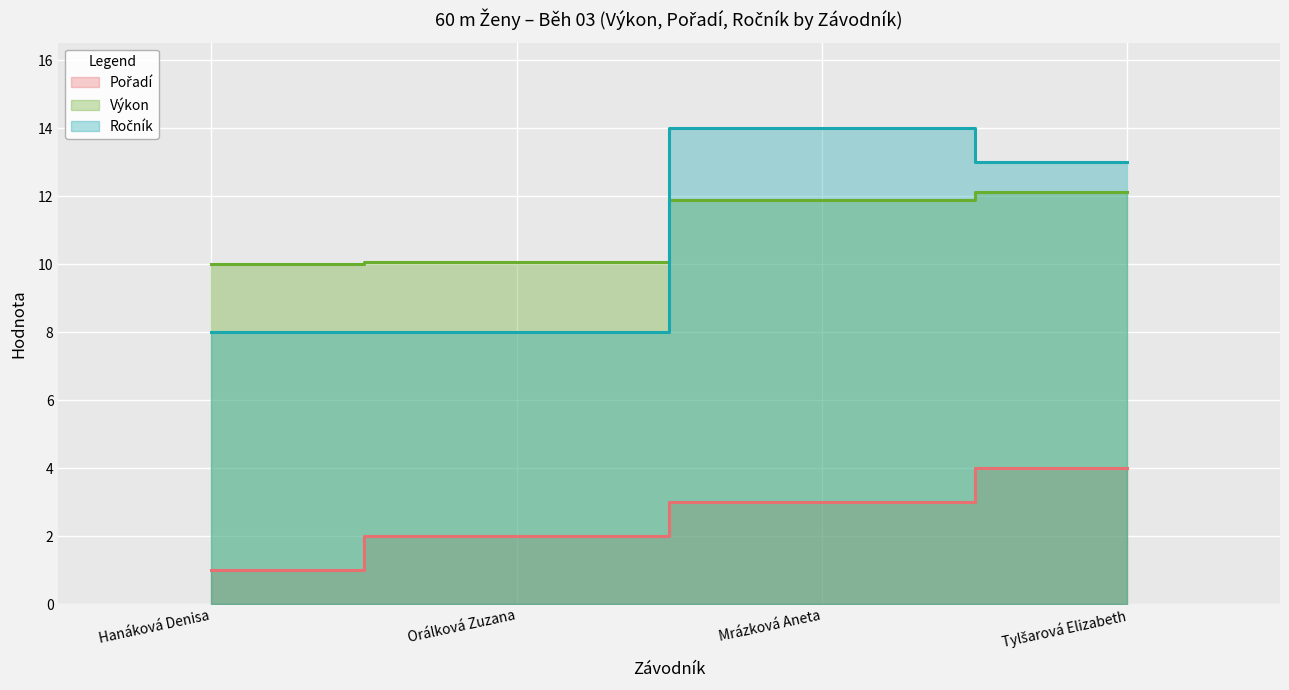

What is the spread (max minus min) of values at Orálková Zuzana?

8.1